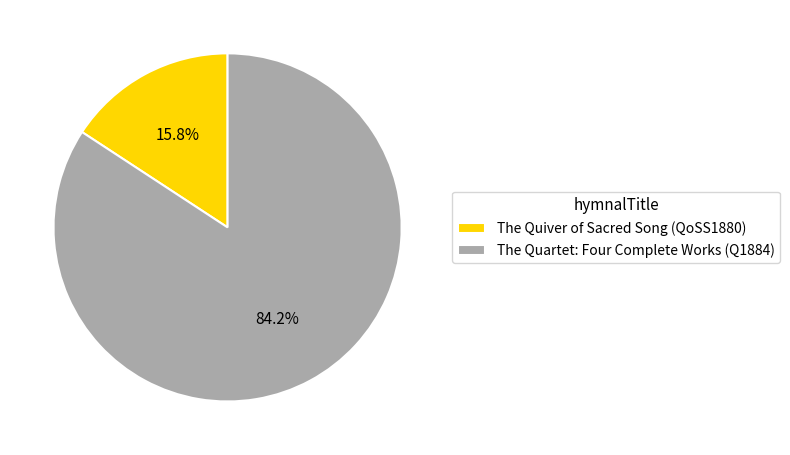

To the nearest percent, what portion does The Quartet: Four Complete Works (Q1884) represent?

84%